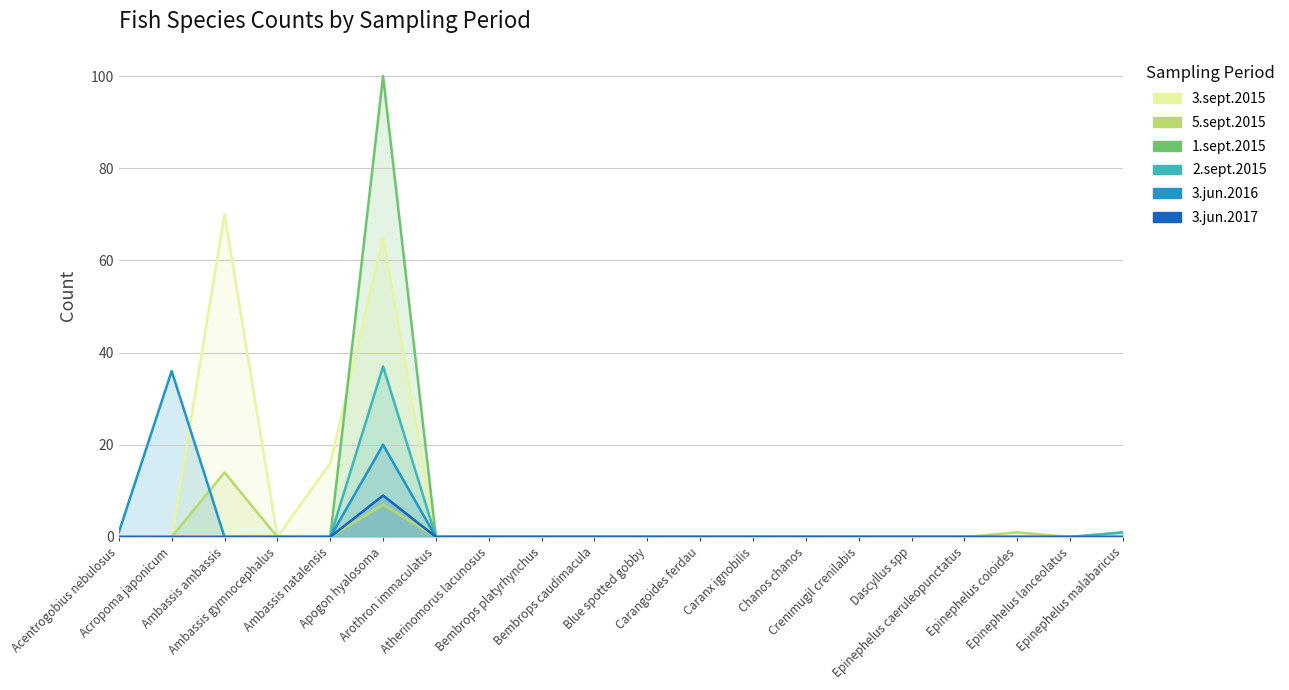

Between Acropoma japonicum and Blue spotted gobby, which series saw the biggest shift?

3.jun.2016